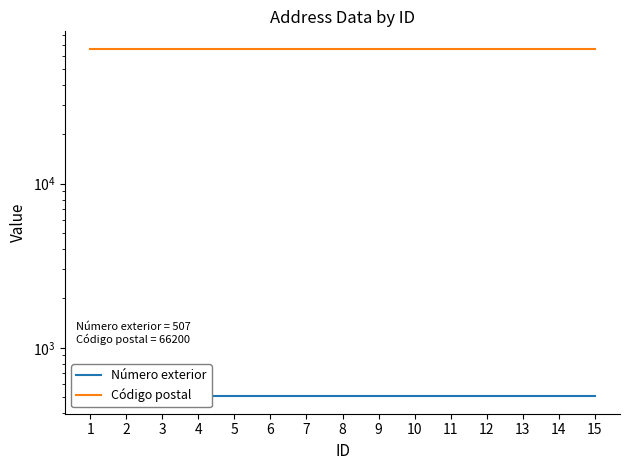

What is the minimum value shown in the chart?

507